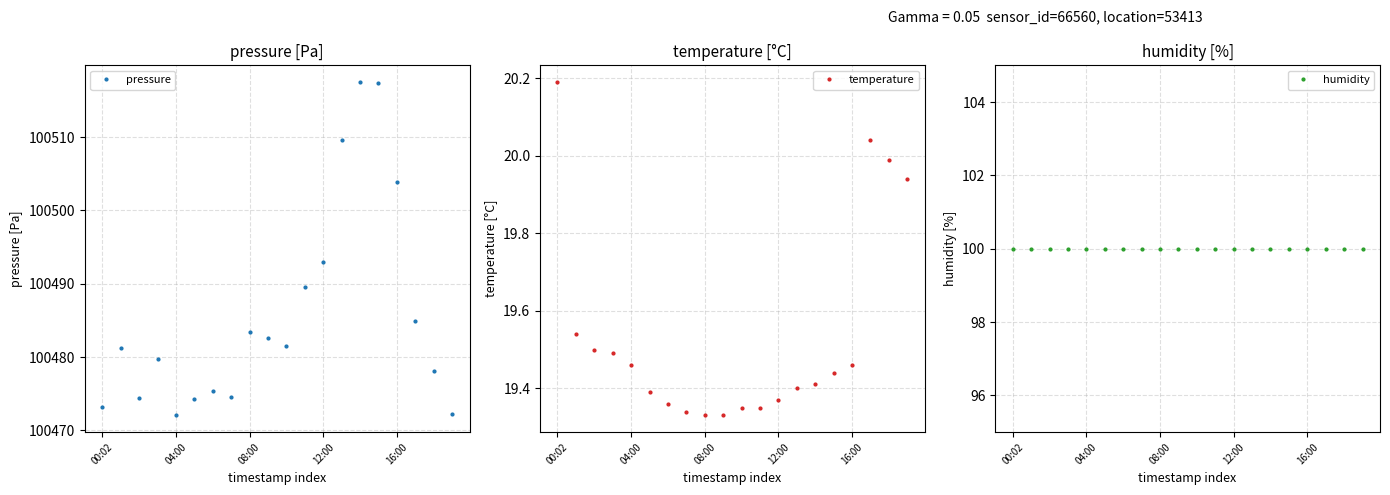

The value of temperature at 7 is 28.6. True or false?

False